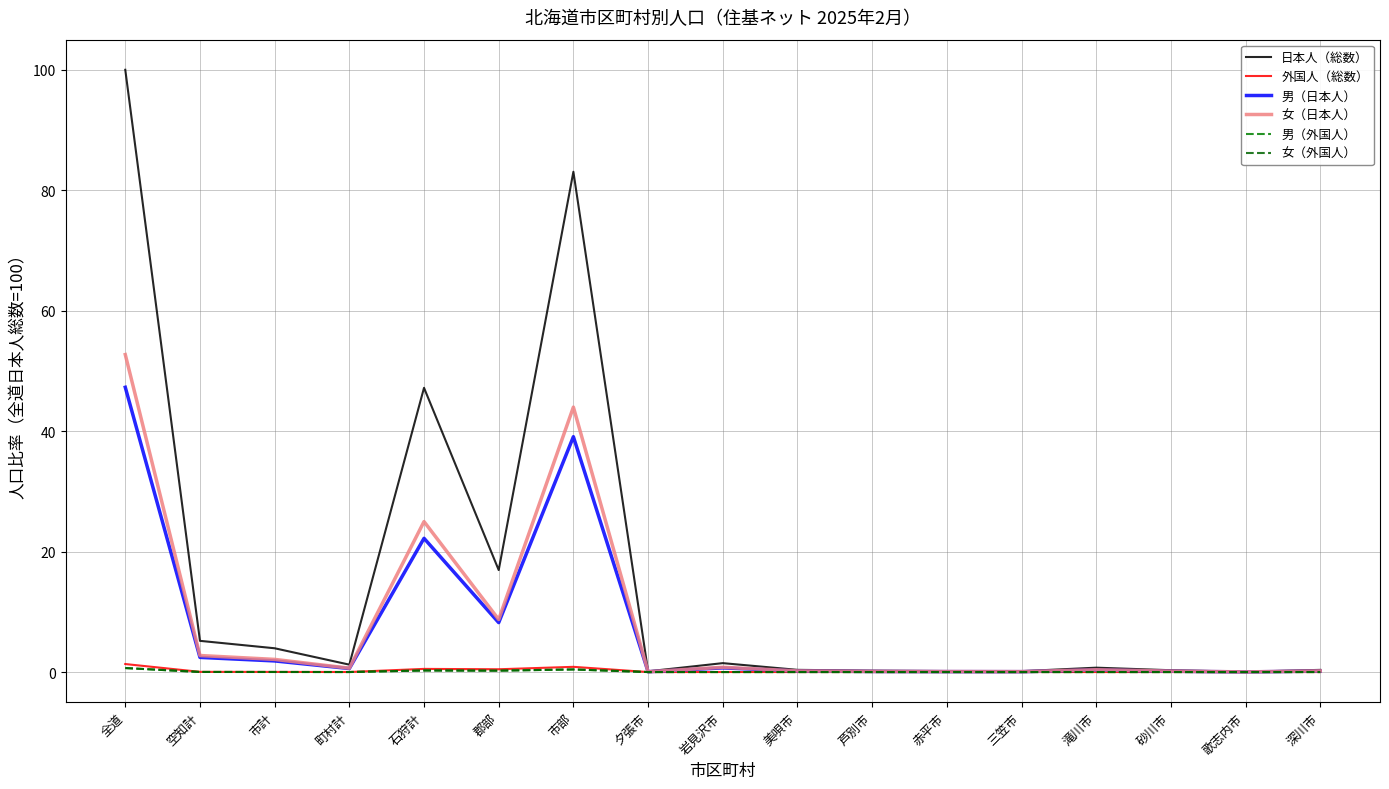

What is the difference between the highest and lowest values at 歌志内市?

0.1